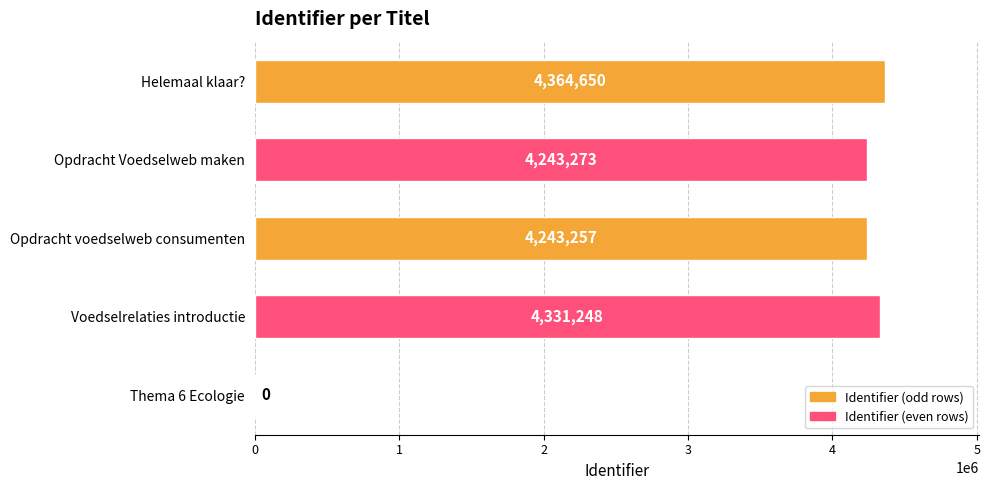

The chart shows a value of 6778962 at Opdracht voedselweb consumenten. True or false?

False